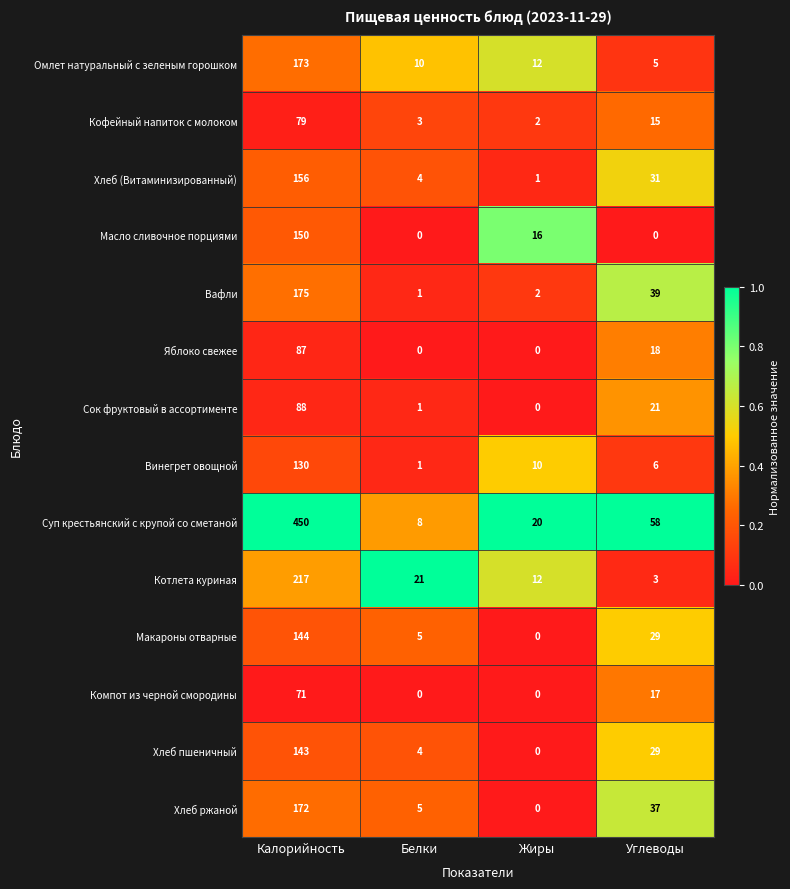

Which series has the largest range (max minus min)?

Суп крестьянский с крупой со сметаной